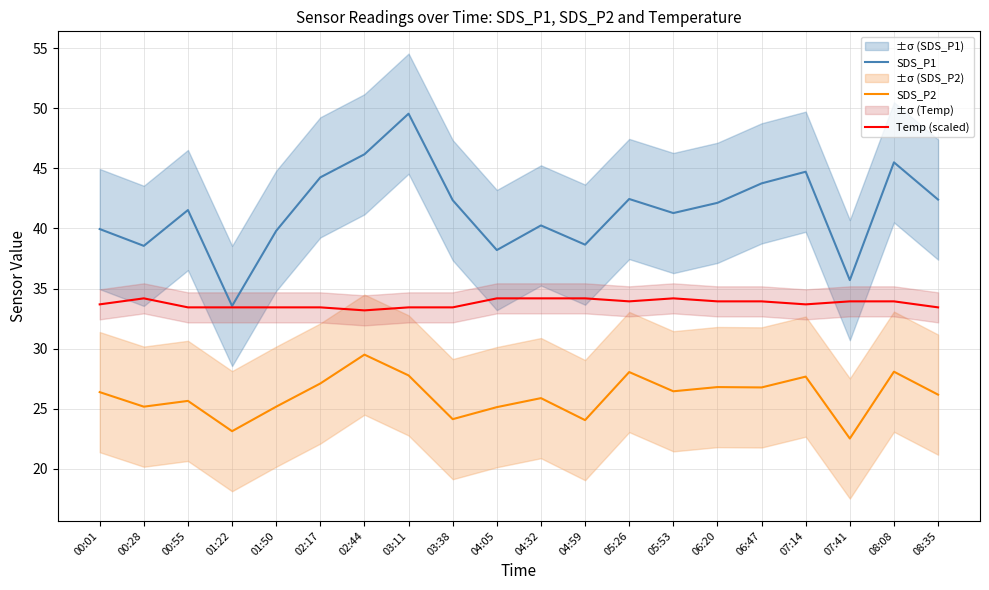

Read the Temp (scaled) value at 04:59.

34.2